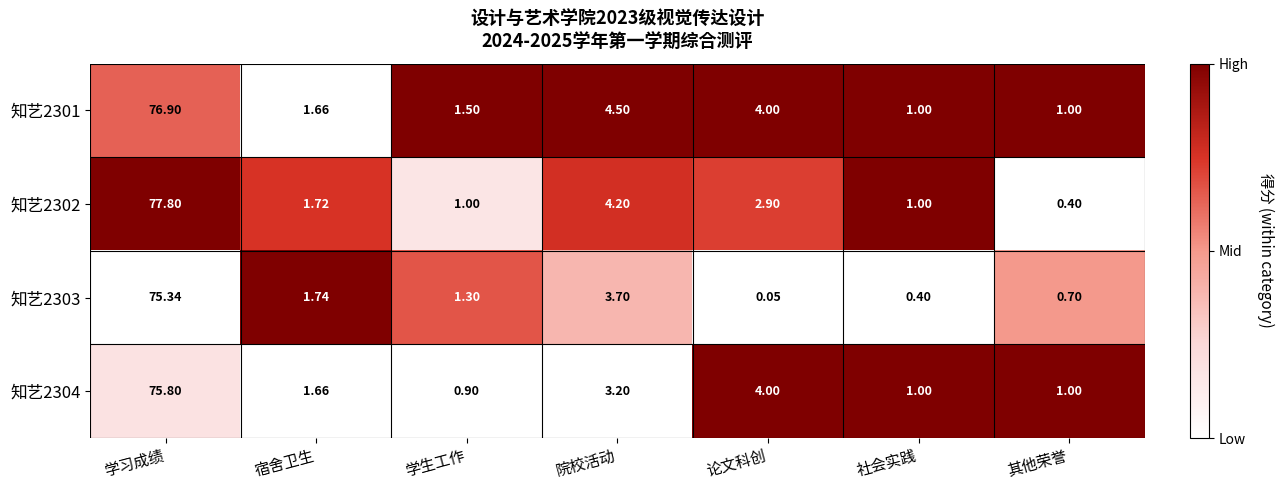

Rank the series by their maximum value, from lowest to highest.

知艺2303, 知艺2304, 知艺2301, 知艺2302